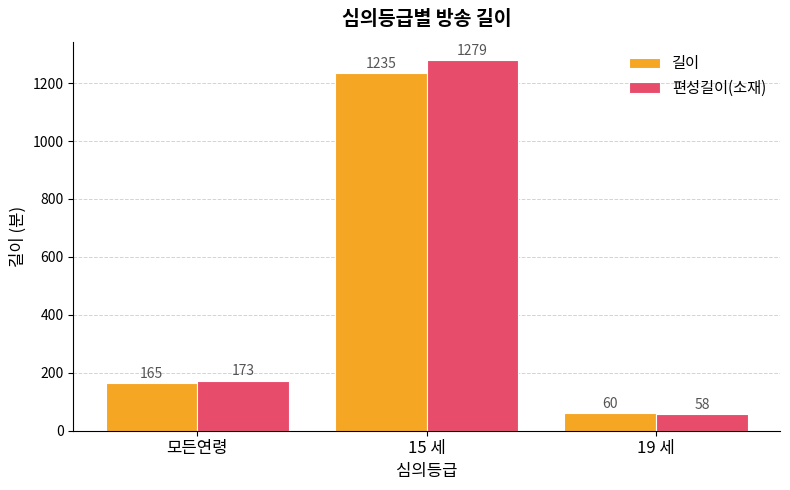

Which label corresponds to the largest value in the chart?

15 세